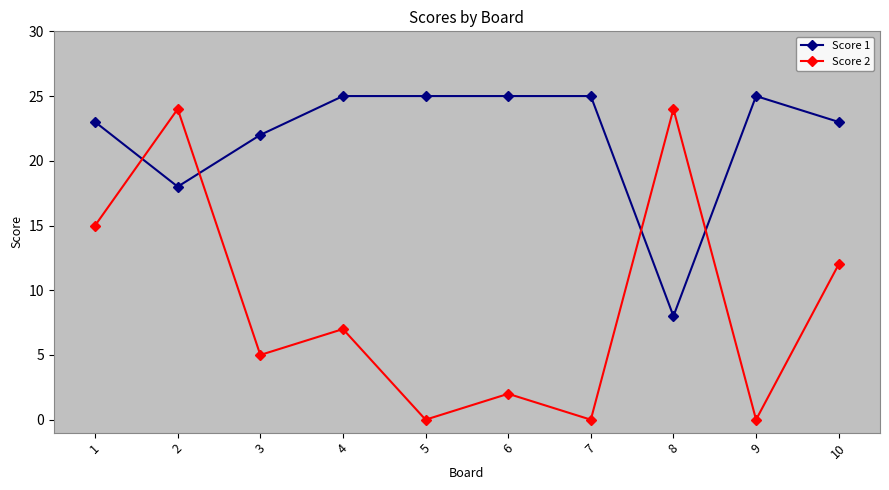

What is the value of the Score 2 point at the 10th from the left?

12